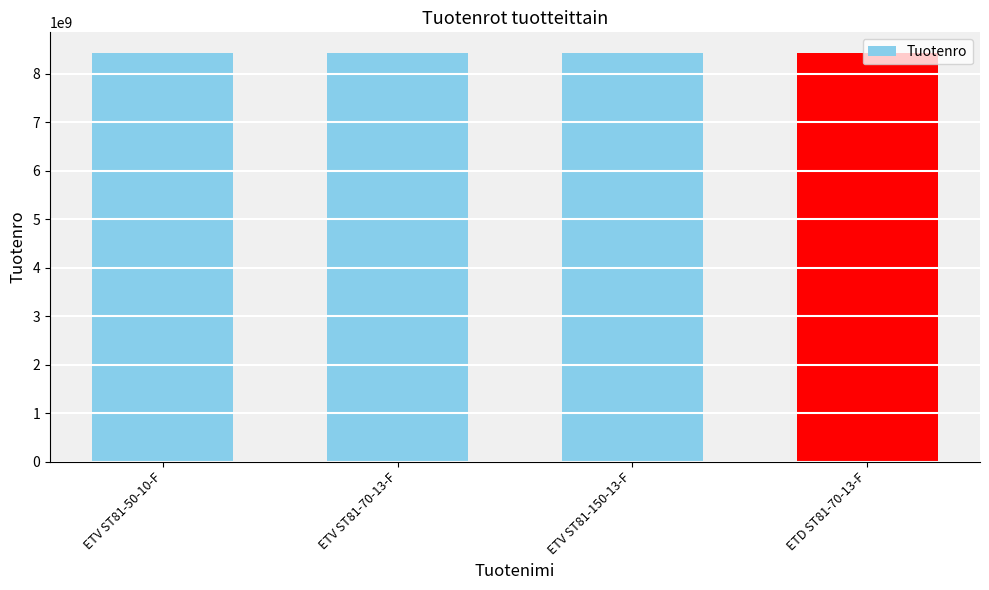

What is the difference between the values at ETV ST81-150-13-F and ETD ST81-70-13-F?

9590